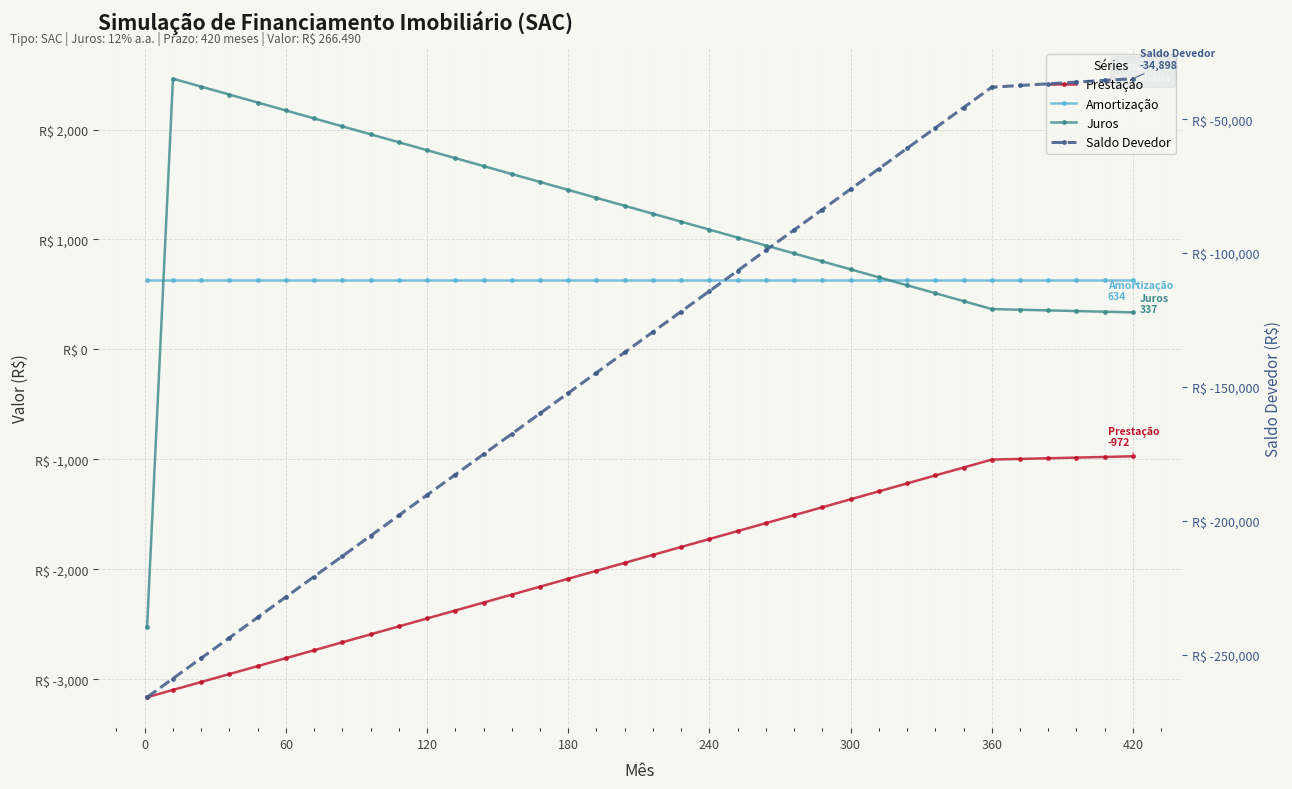

The Amortização series shows 828.4 at 27. True or false?

False